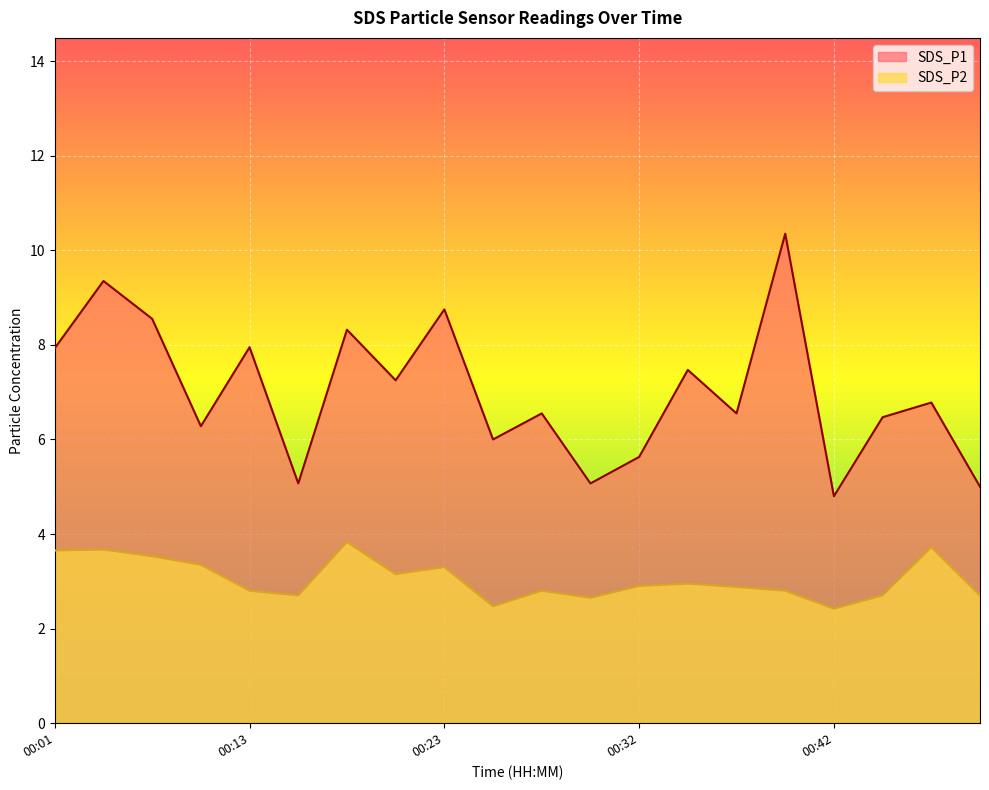

True or false: SDS_P1 and SDS_P2 cross at least once.

False